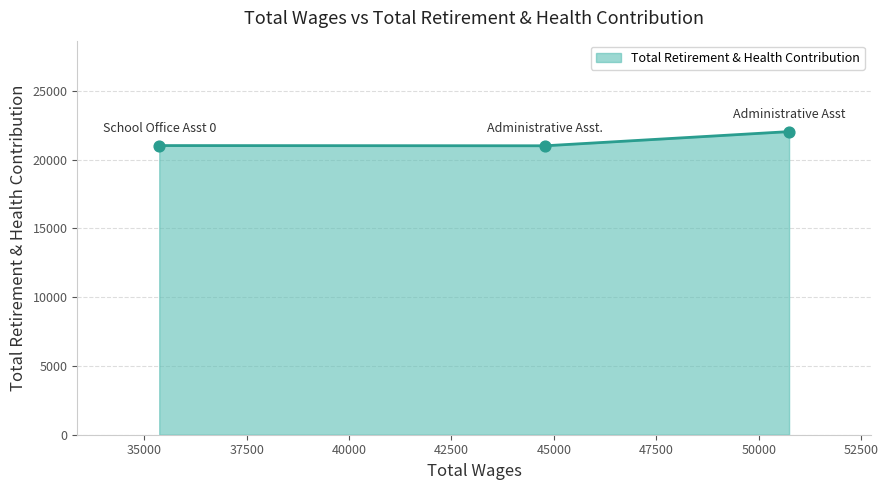

What is the difference between the maximum and minimum values?

1030